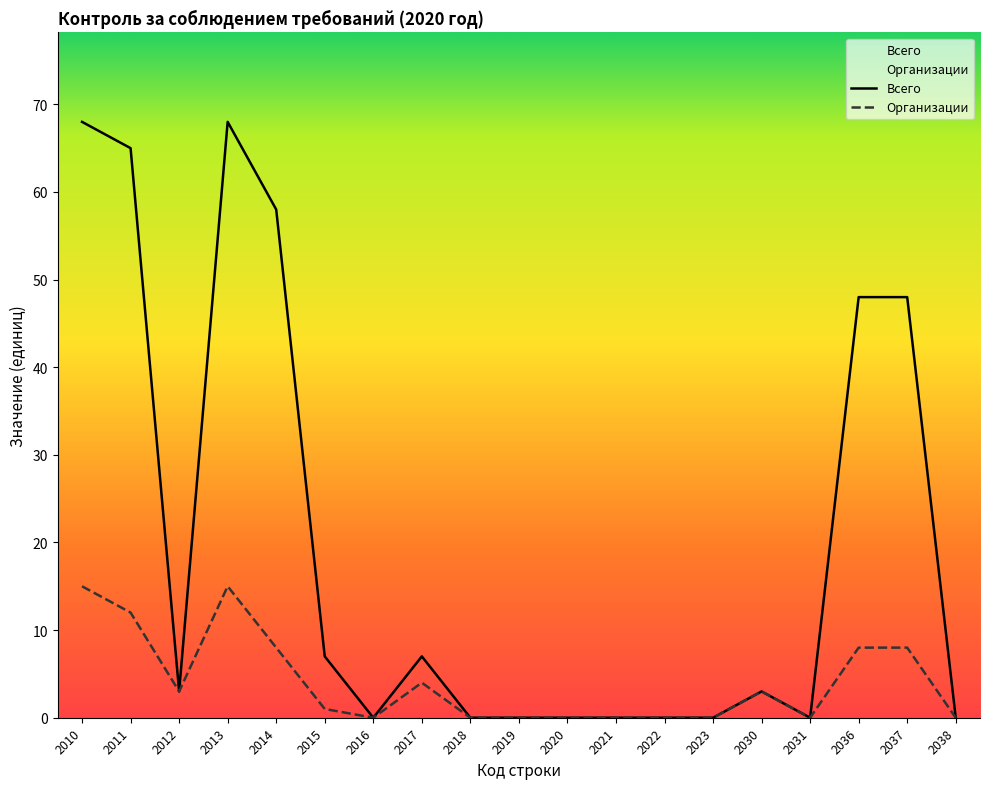

The value of Организации at 2014 is 8. True or false?

True